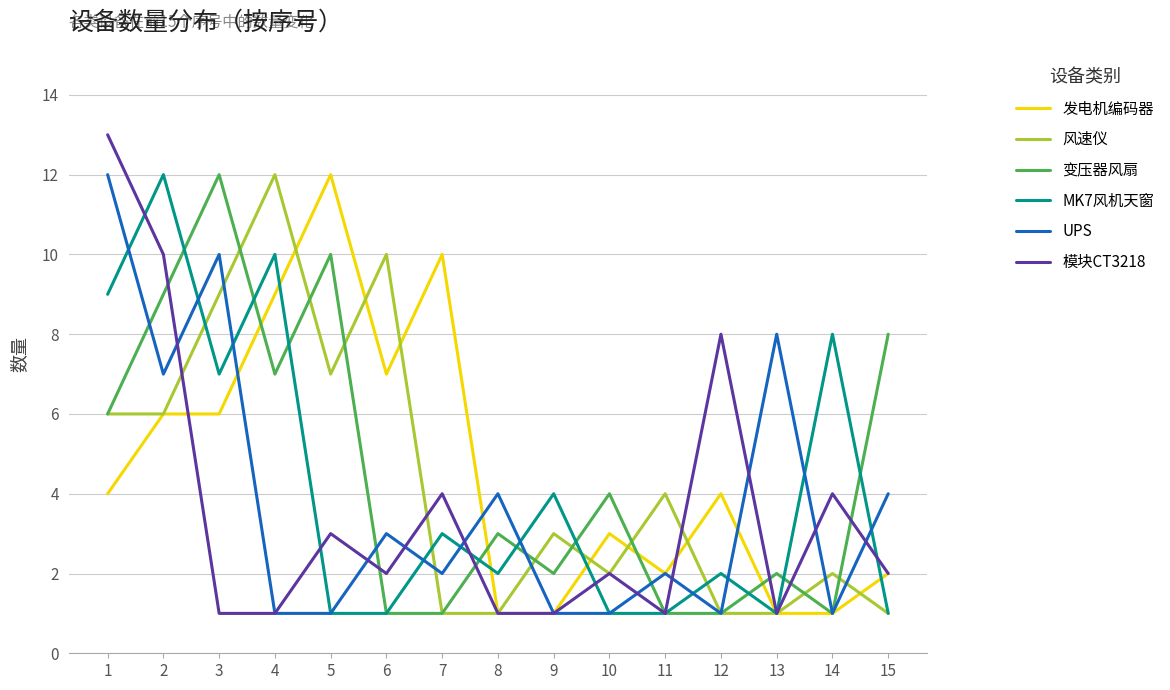

Where do 发电机编码器 and MK7风机天窗 first cross each other?

4 and 5